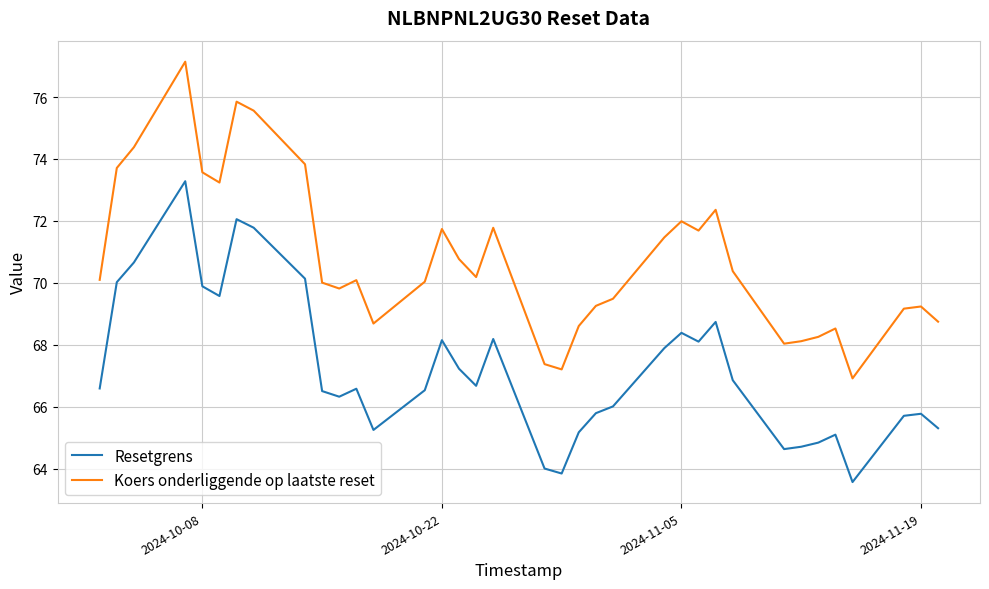

True or false: Koers onderliggende op laatste reset and Resetgrens intersect in this chart.

False